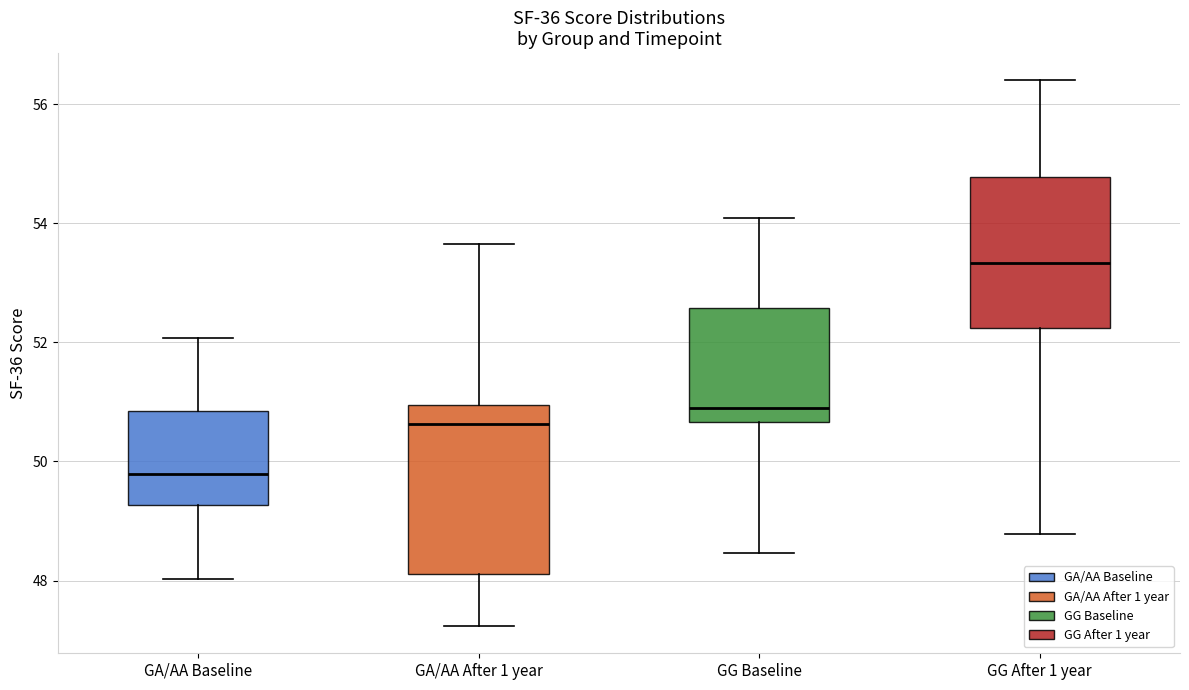

Where is the upper edge of the box for GG Baseline on the y-axis? The values are not printed on the chart, so give them approximately, as read against the axis.

52.6